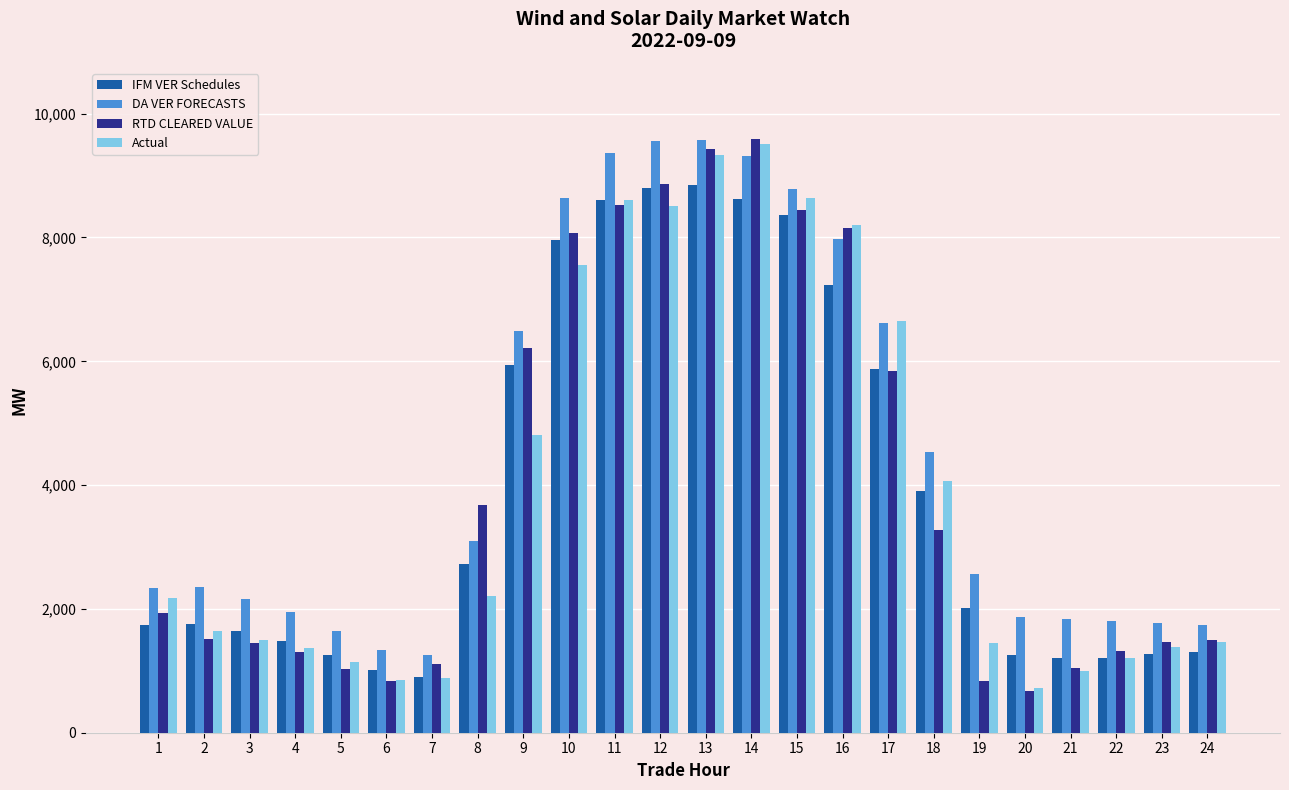

Is it true that RTD CLEARED VALUE equals 9832.1 at 9?

False